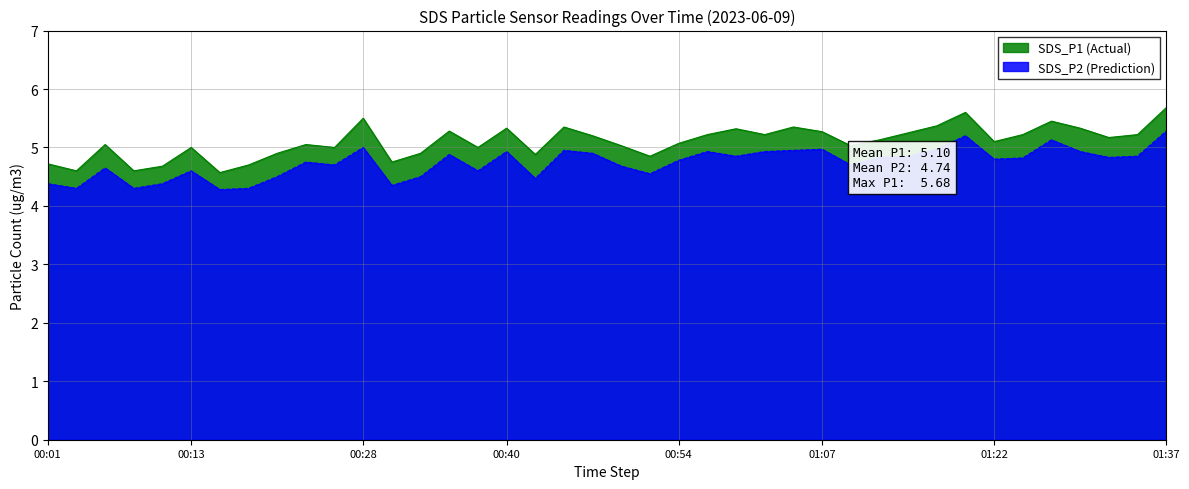

At which label is SDS_P2 closest to 4?

00:15